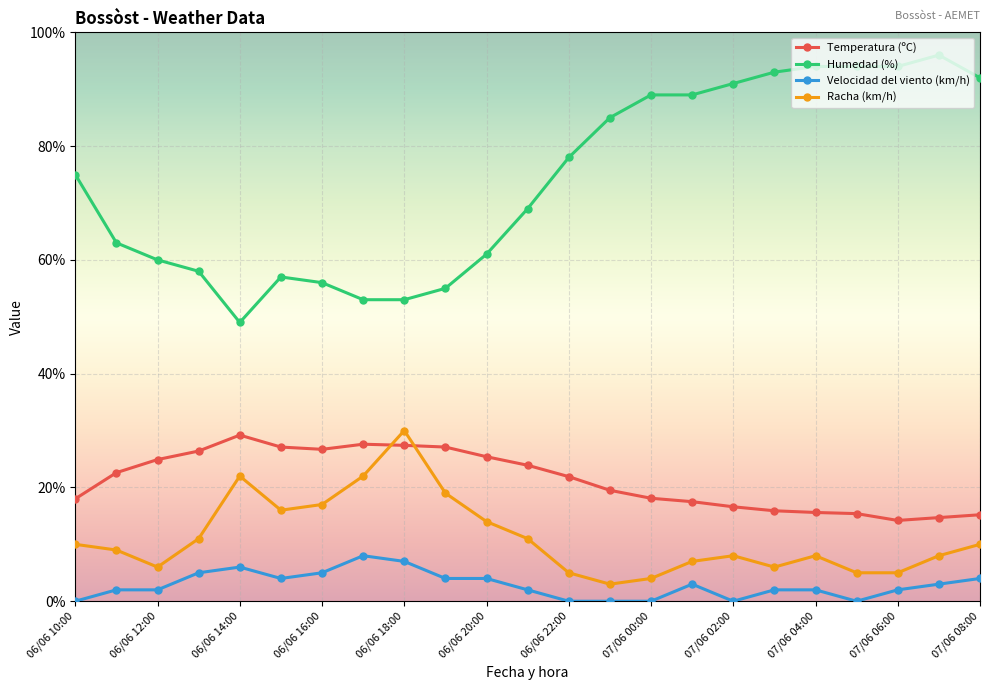

What is the value of the Racha (km/h) point at the 14th from the left?

3.0